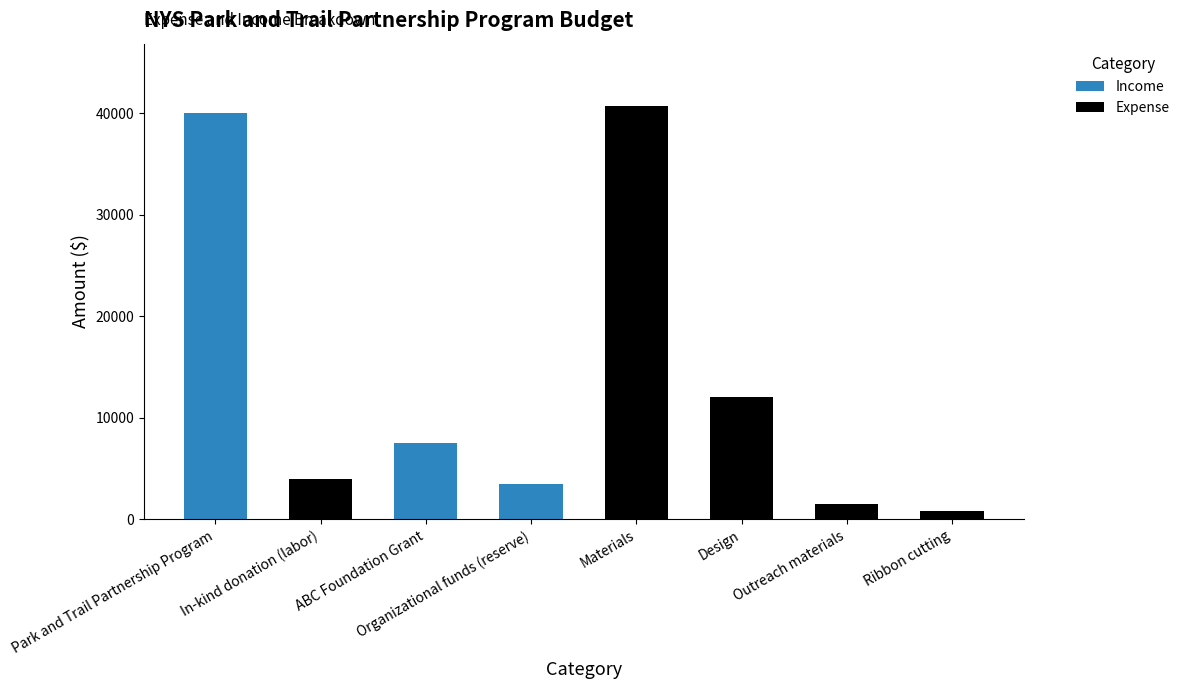

What is the label of the 5th bar from the right?

Organizational funds (reserve)